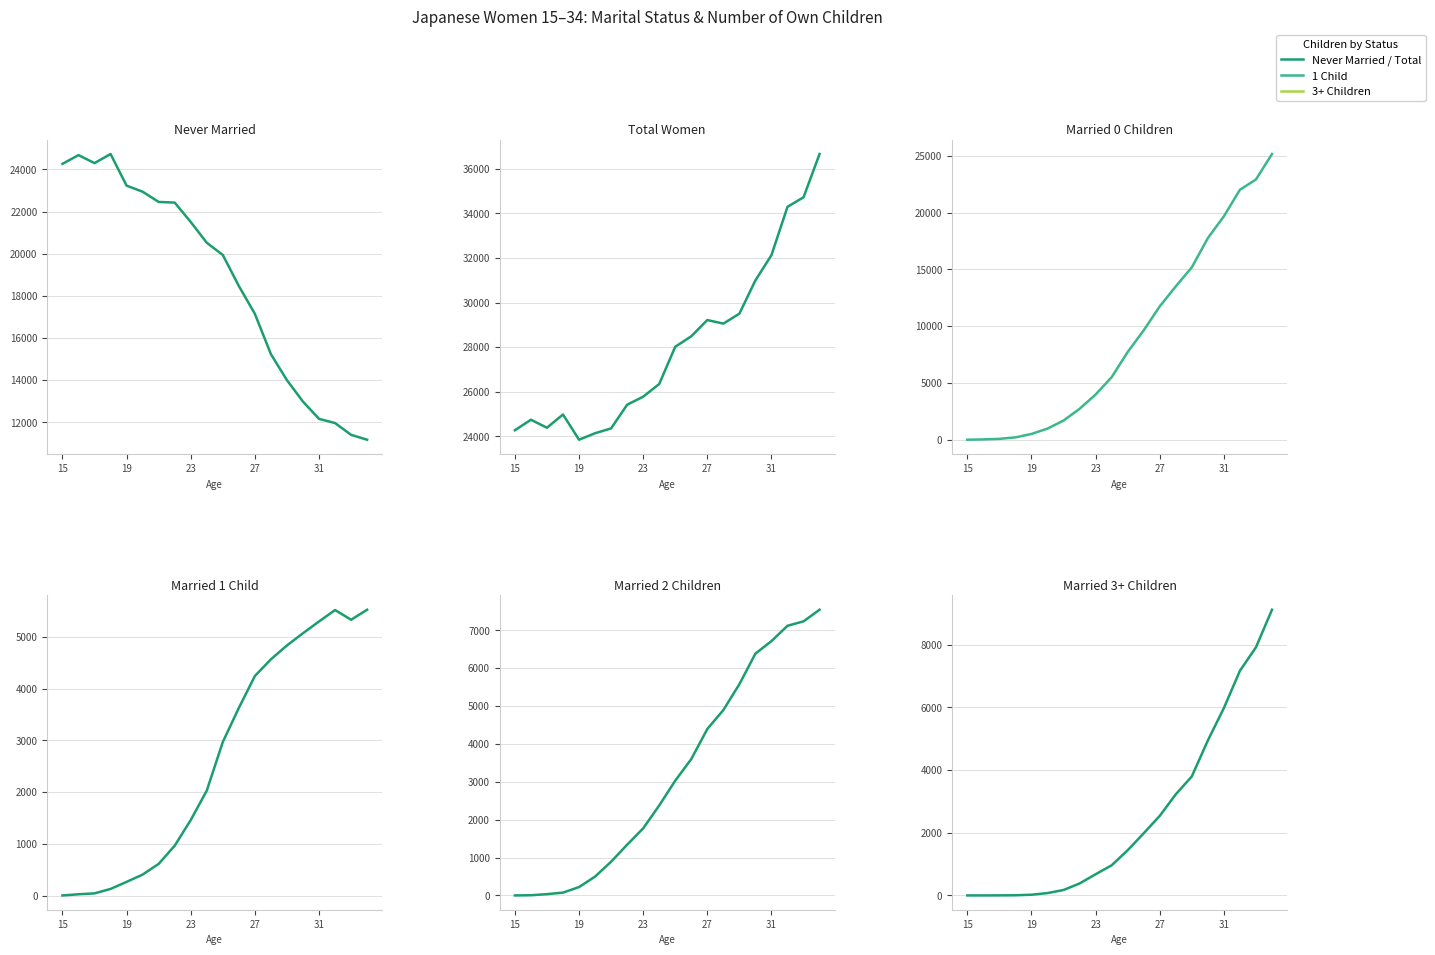

Which label corresponds to the smallest value in the chart?

15